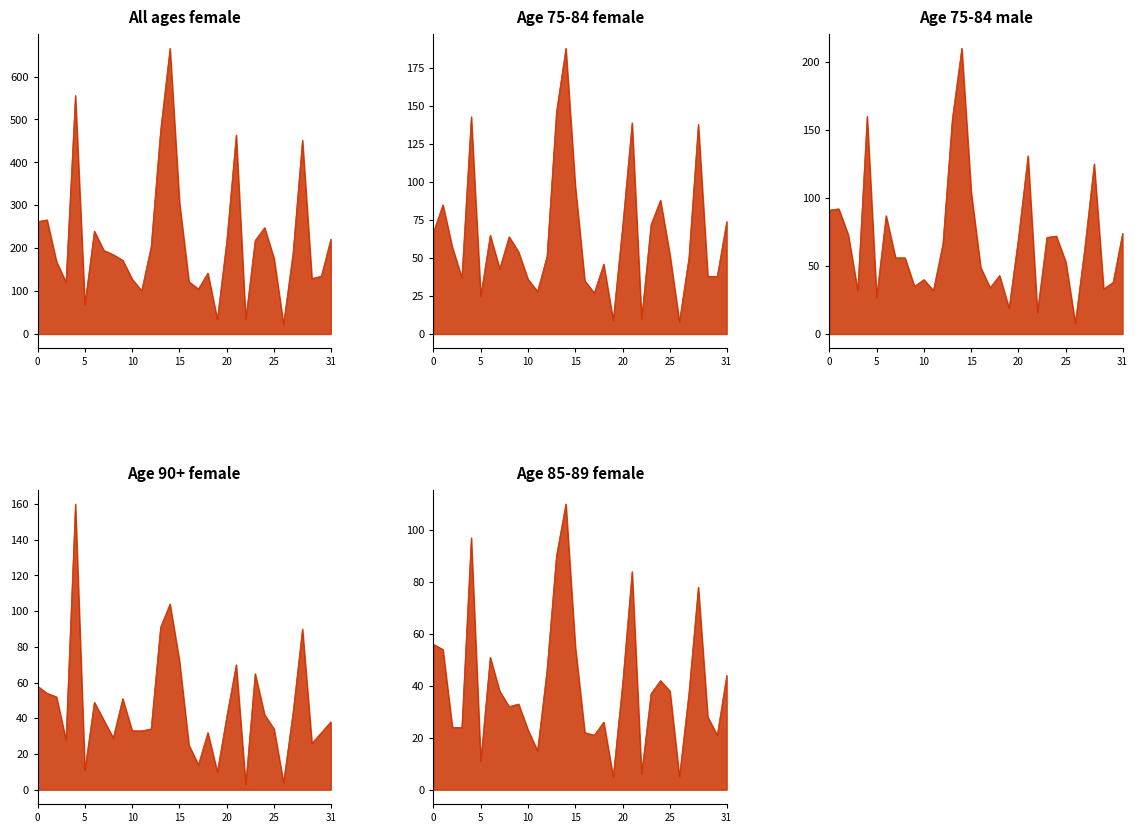

True or false: Age 75-84 female and Age 85-89 female cross at least once.

False